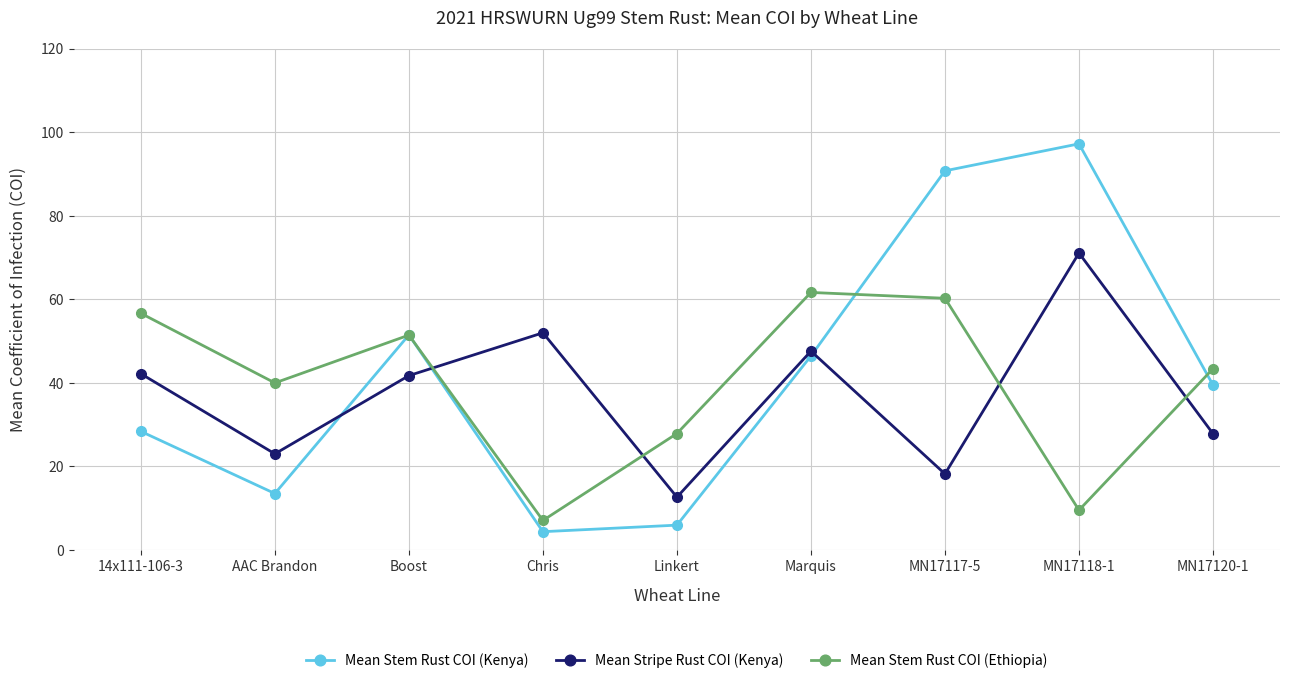

Which label corresponds to the smallest value in the chart?

Chris